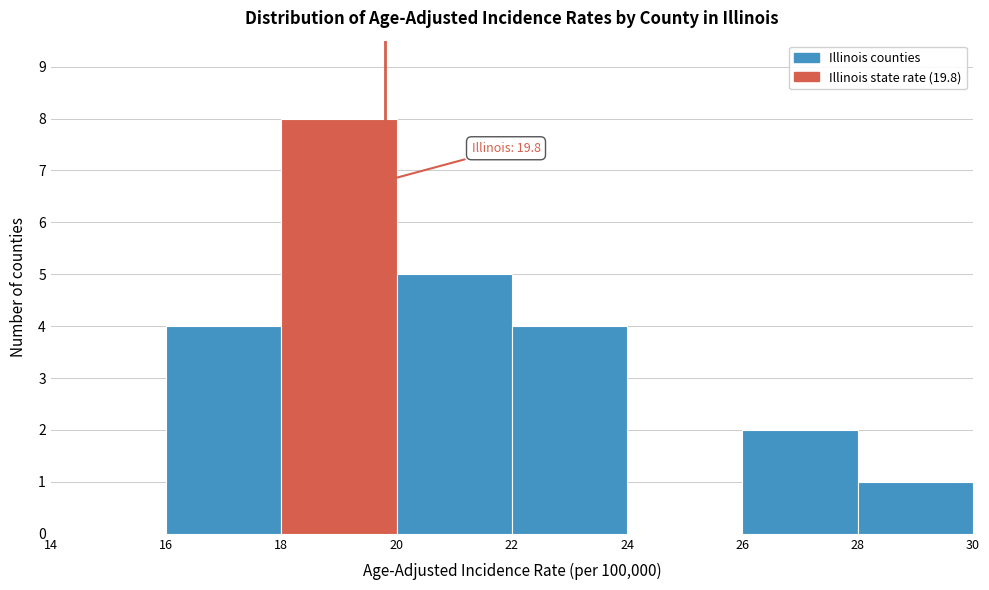

Which range on the x-axis has the tallest bar?

18 to 20